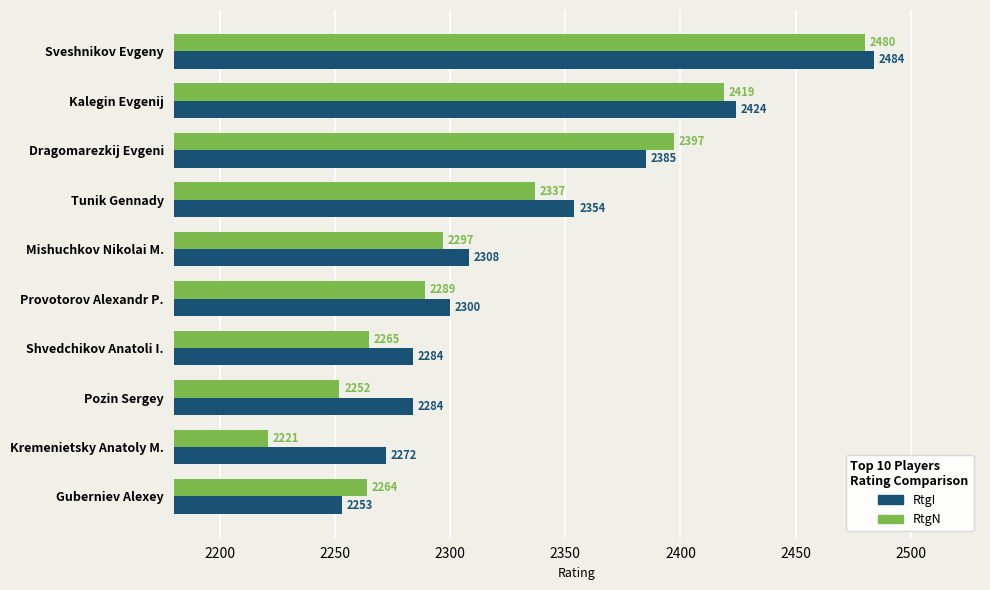

Read the RtgN value at Kremenietsky Anatoly M..

2221